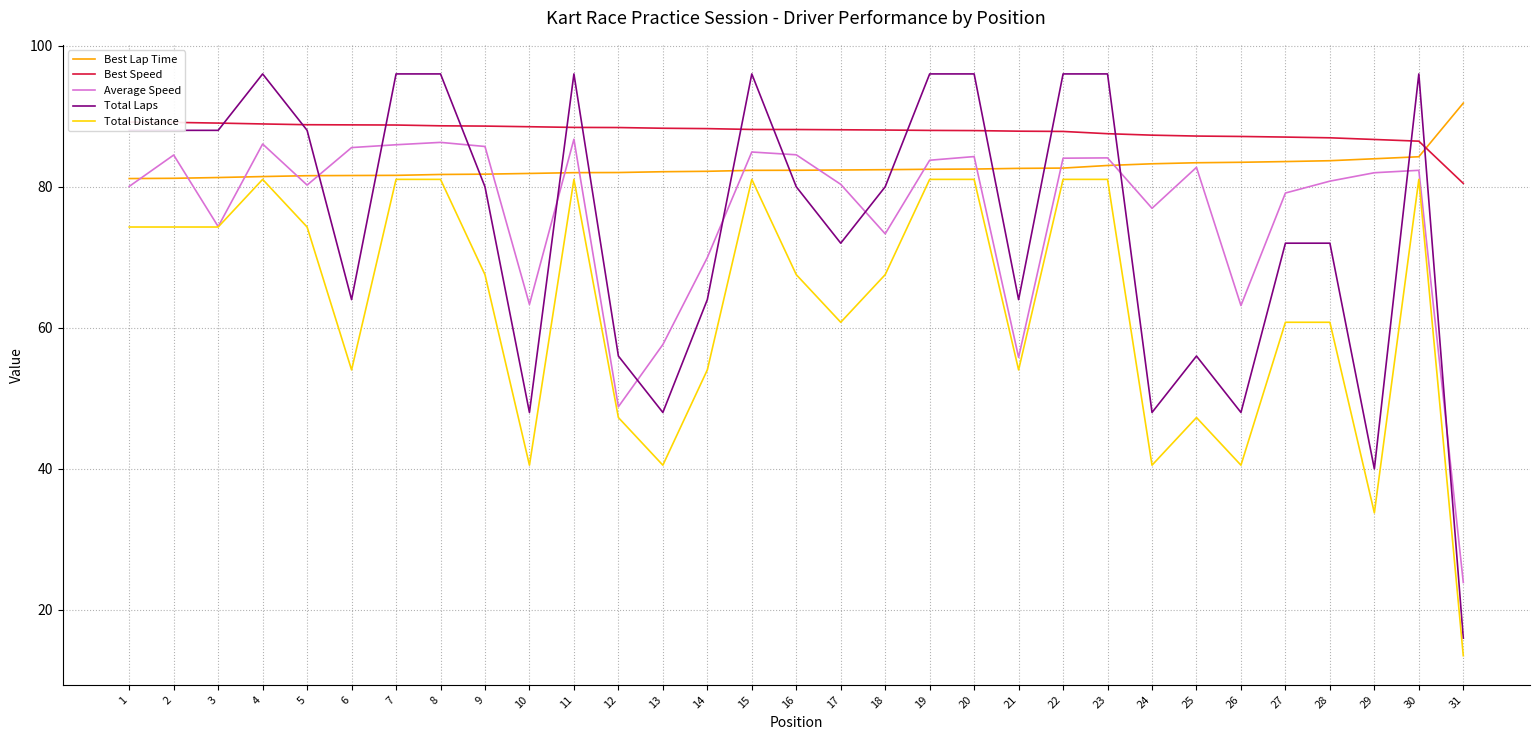

Between 3 and 13, which series saw the biggest shift?

Total Laps